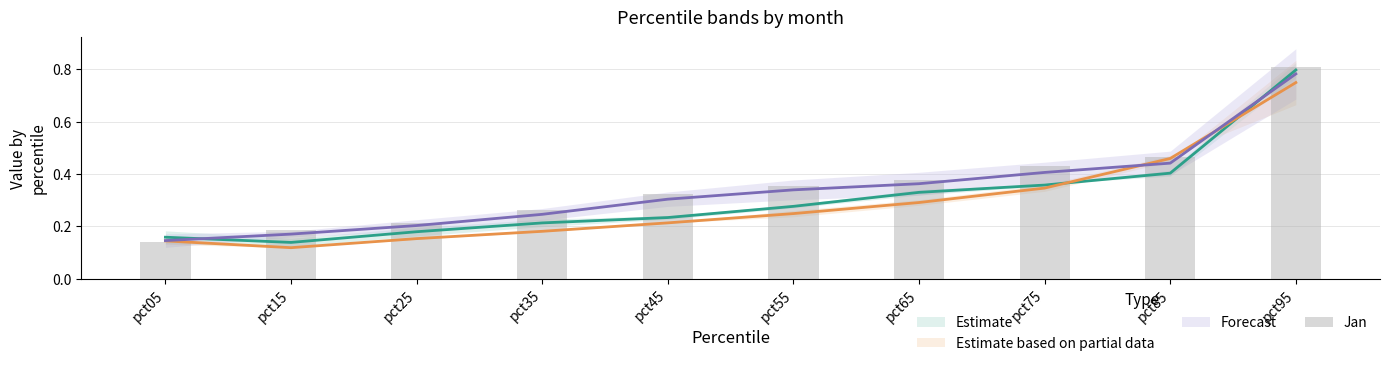

At which label is Apr closest to 0?

pct15